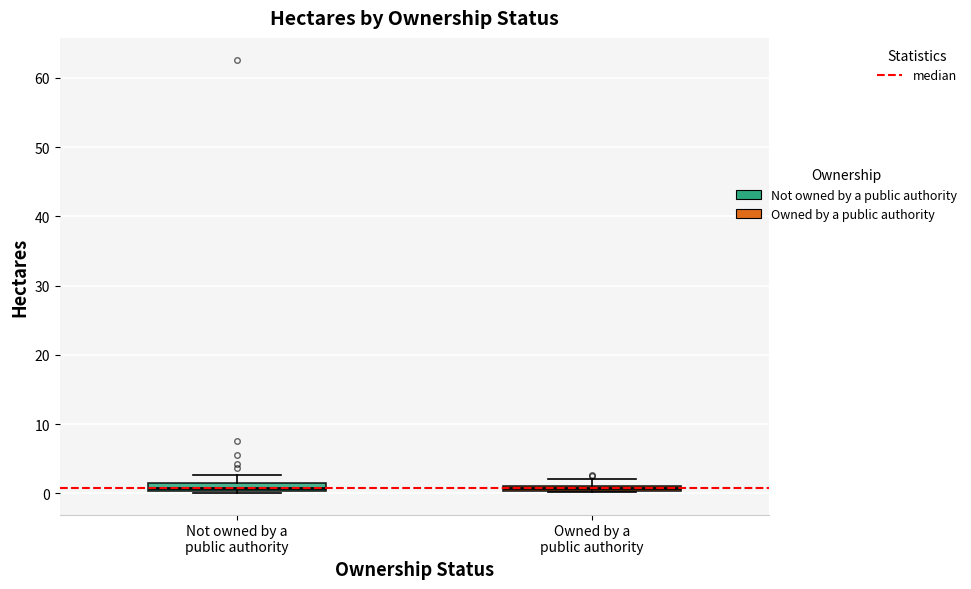

Where does the median line of the box for Not owned by a public authority sit on the y-axis? The values are not printed on the chart, so give them approximately, as read against the axis.

1